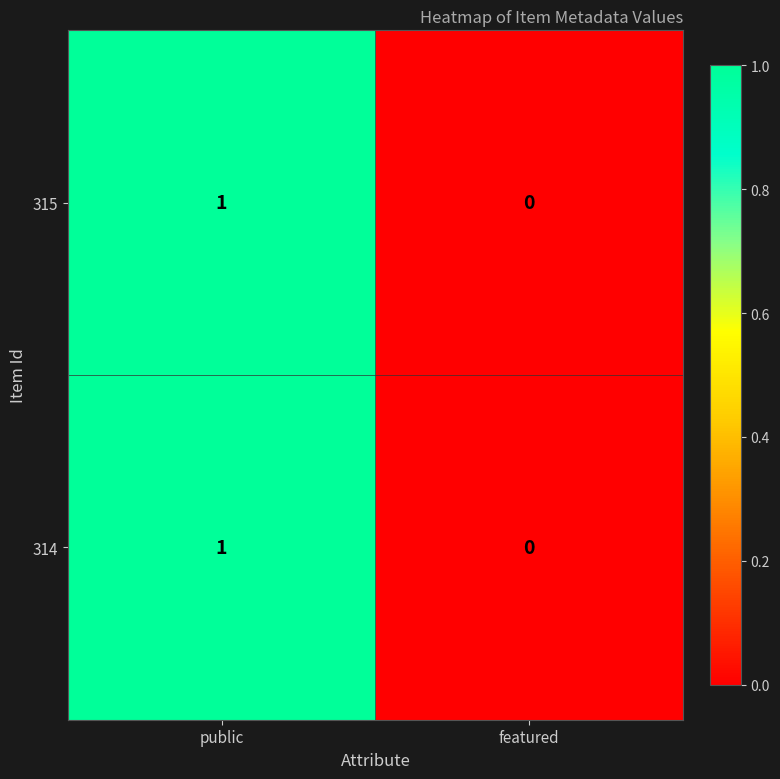

At which category is the sum across all series the highest?

public